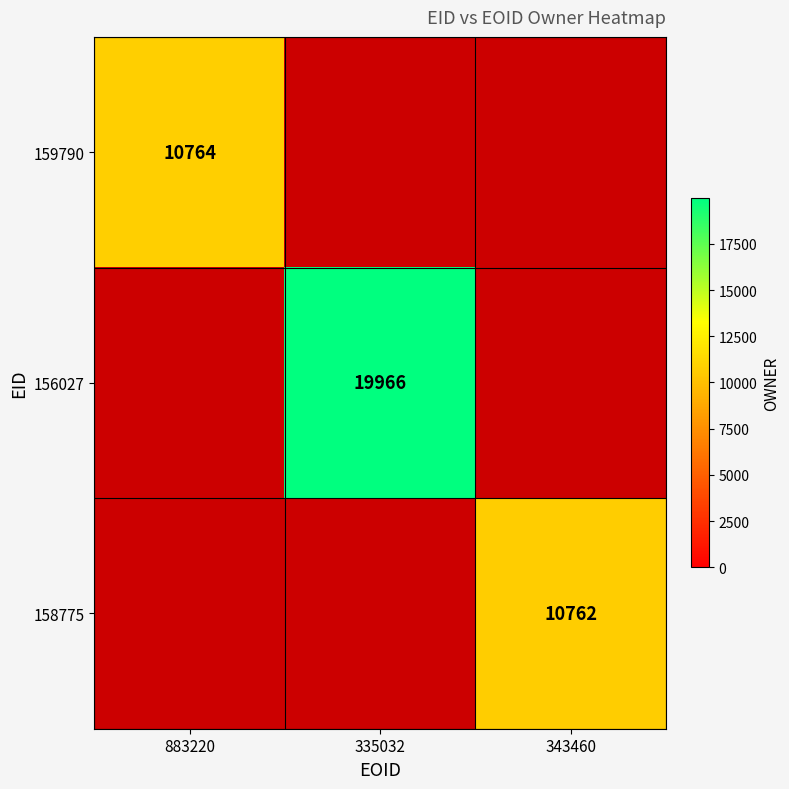

Which category has the highest value across all series?

335032